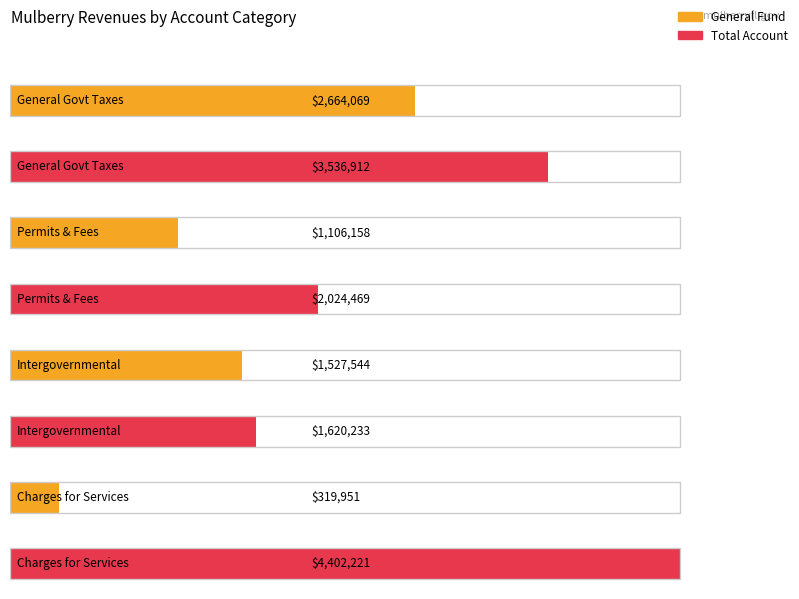

What position from the right is General Government Taxes?

4